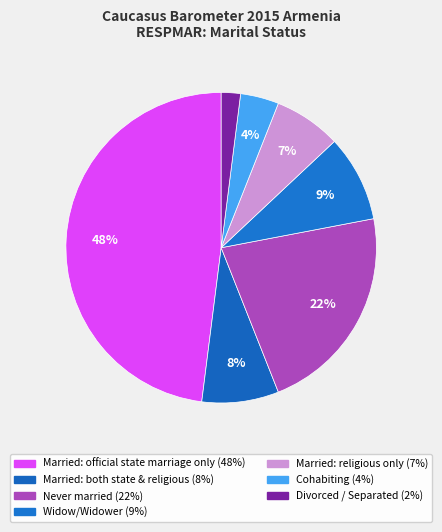

To the nearest percent, what portion does Cohabiting represent?

4%